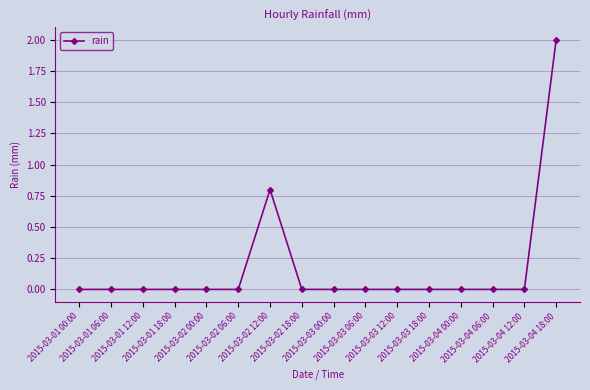

True or false: there are more than 0 points higher than both neighbors.

True